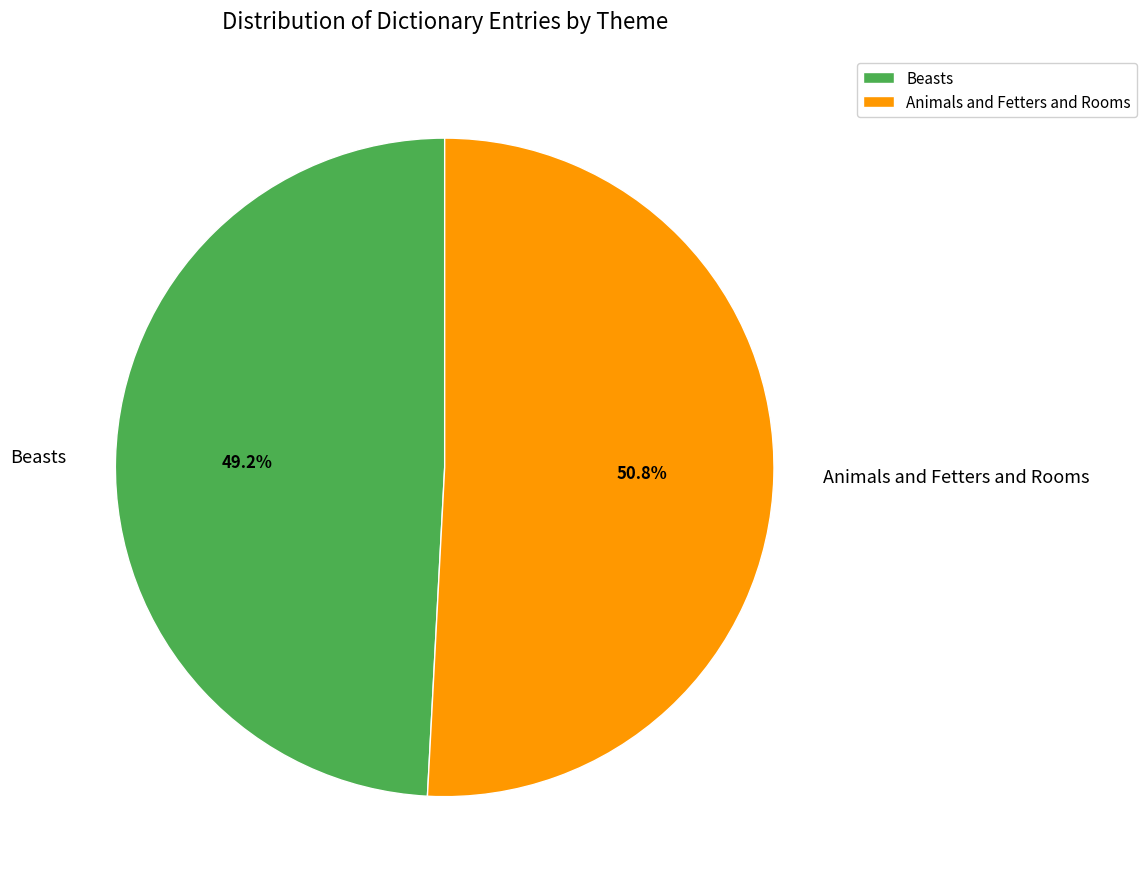

What percentage is the Beasts slice, to the nearest percent?

49%